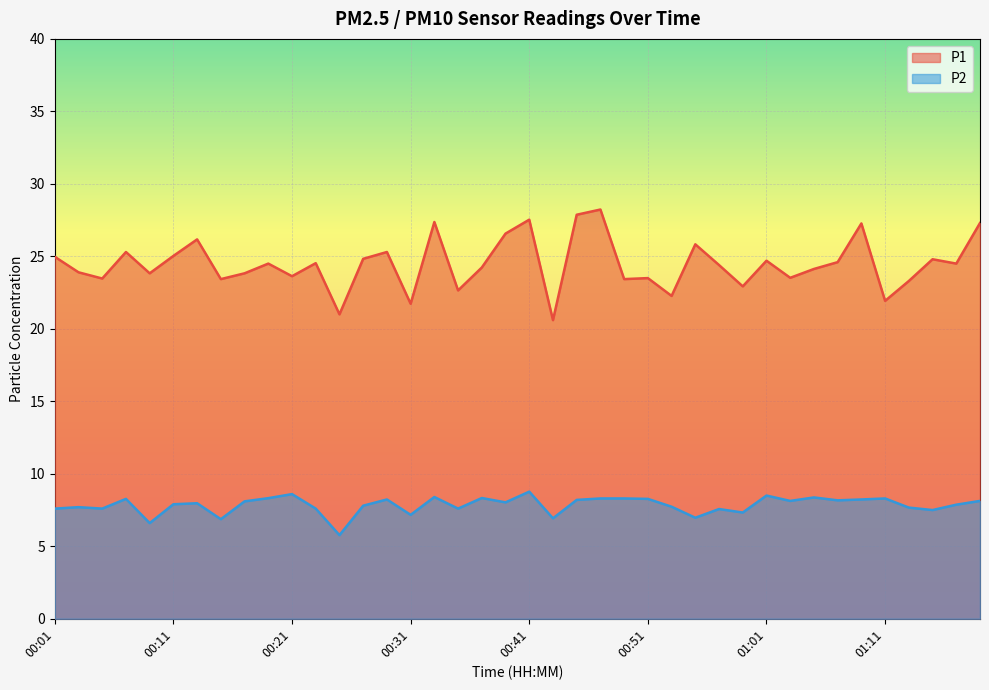

Is it true that P2 equals 7.5 at 01:15?

True